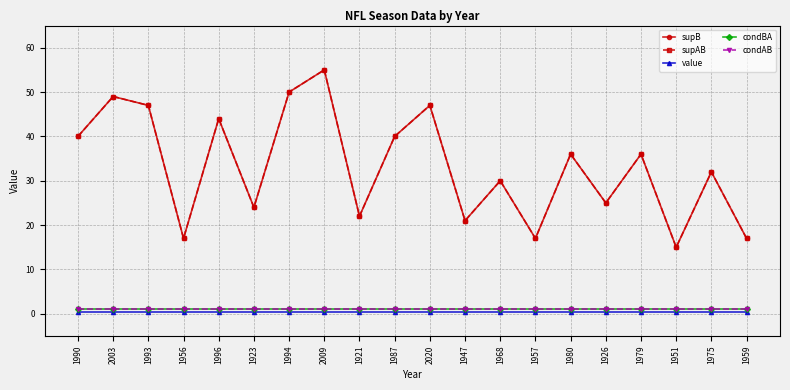

Is the value of value at 1968 greater than the value of condAB at 1994?

No